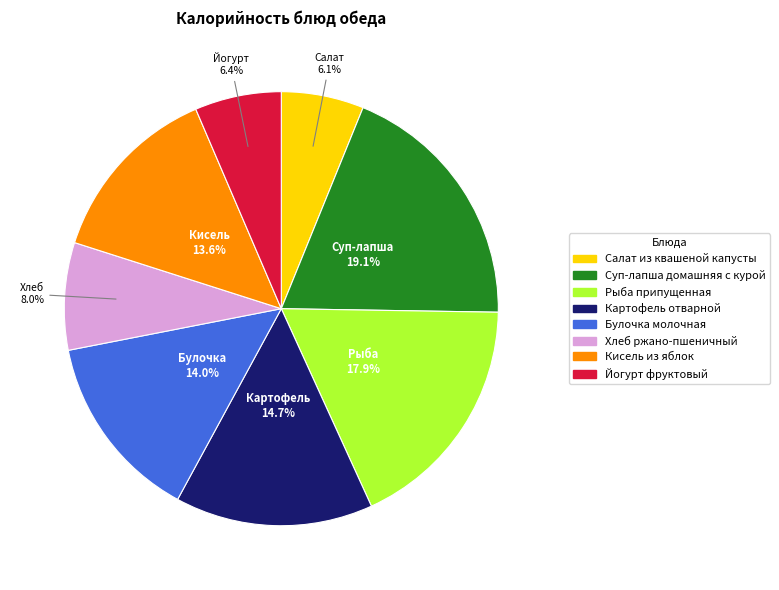

Is there any slice that represents more than half of the pie?

No